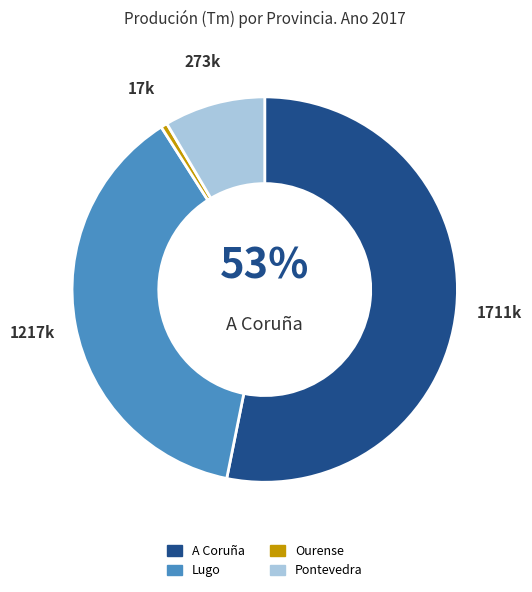

Which category accounts for the majority?

A Coruña